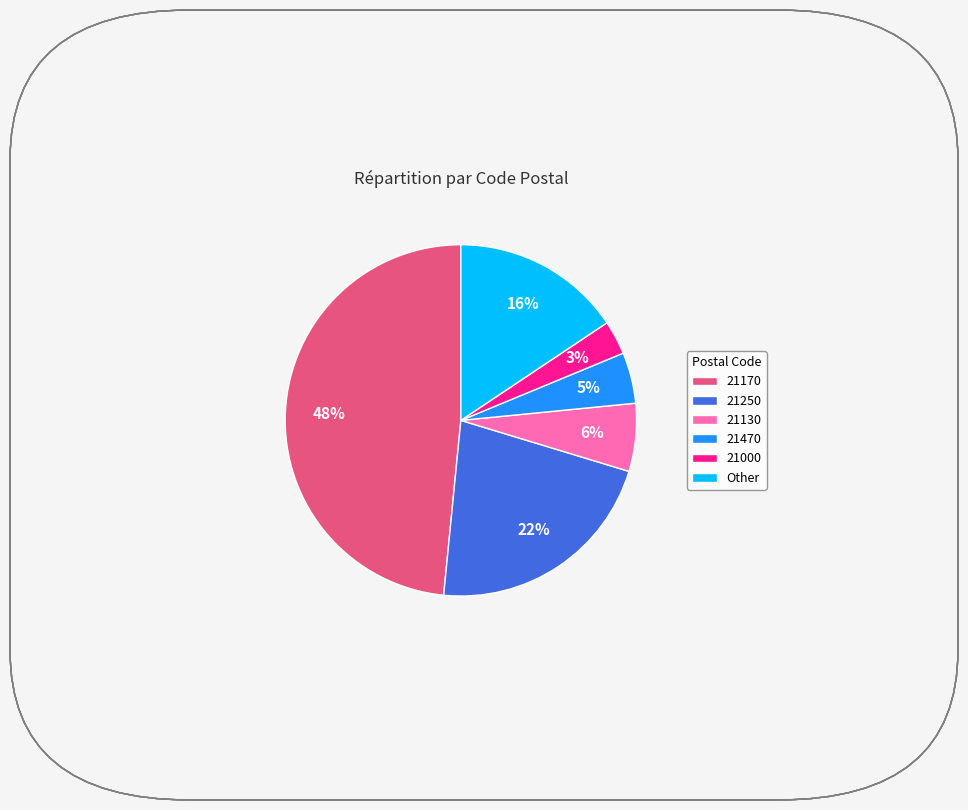

Is there any slice that represents more than half of the pie?

No